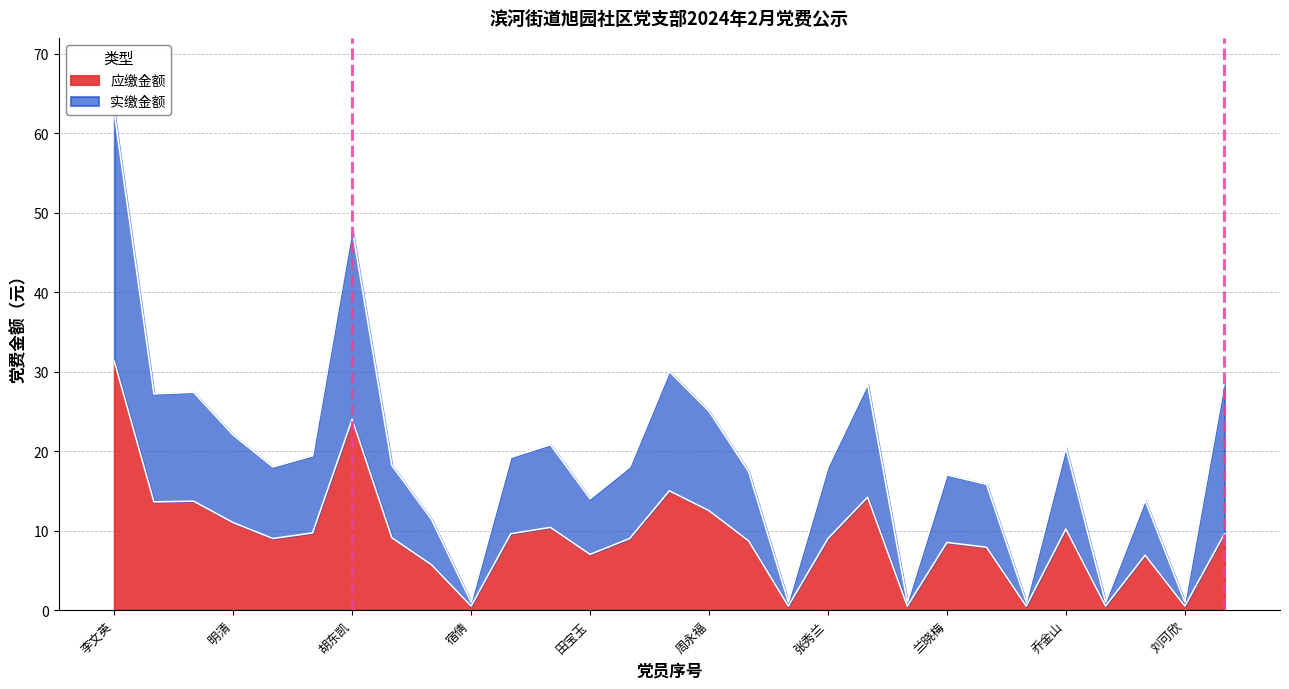

Rank the series by their maximum value, from lowest to highest.

应缴金额, 实缴金额